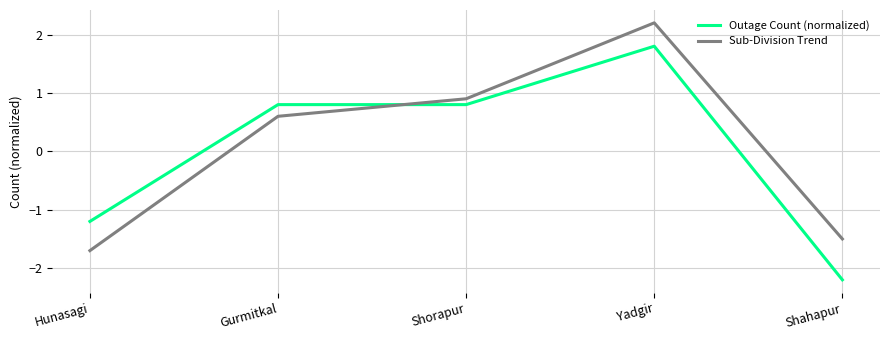

At which category is the sum across all series the highest?

Yadgir